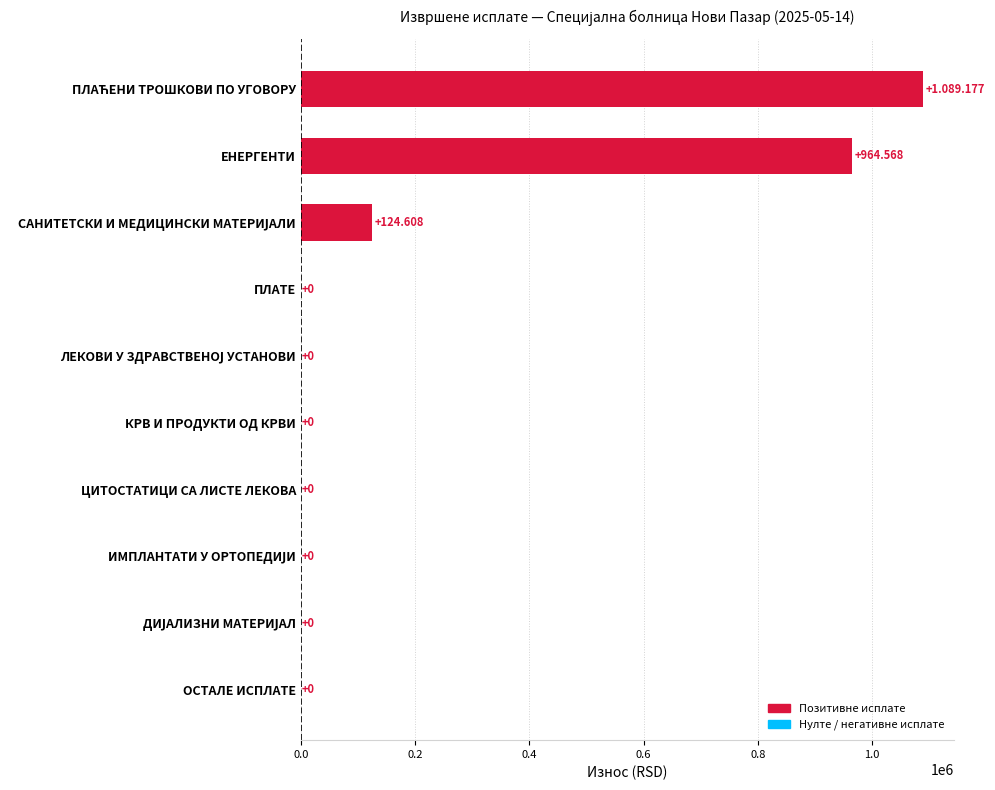

Which has a higher value, КРВ И ПРОДУКТИ ОД КРВИ or ЕНЕРГЕНТИ?

ЕНЕРГЕНТИ